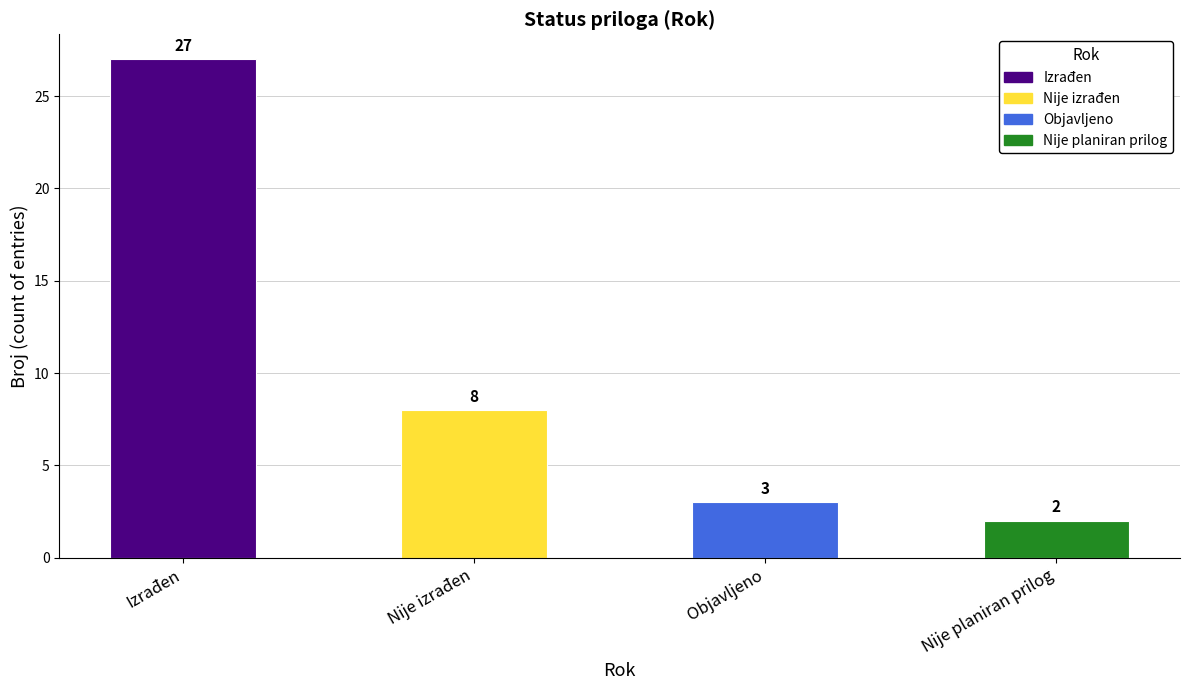

Which label corresponds to the largest value in the chart?

Izrađen